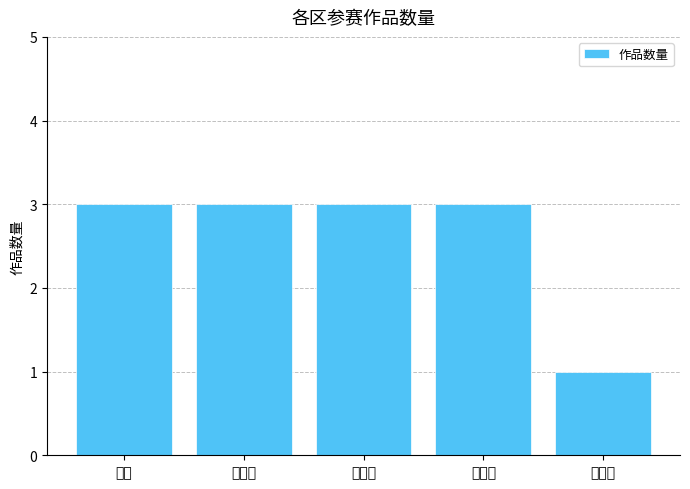

What value does the data have at 禅城区?

3